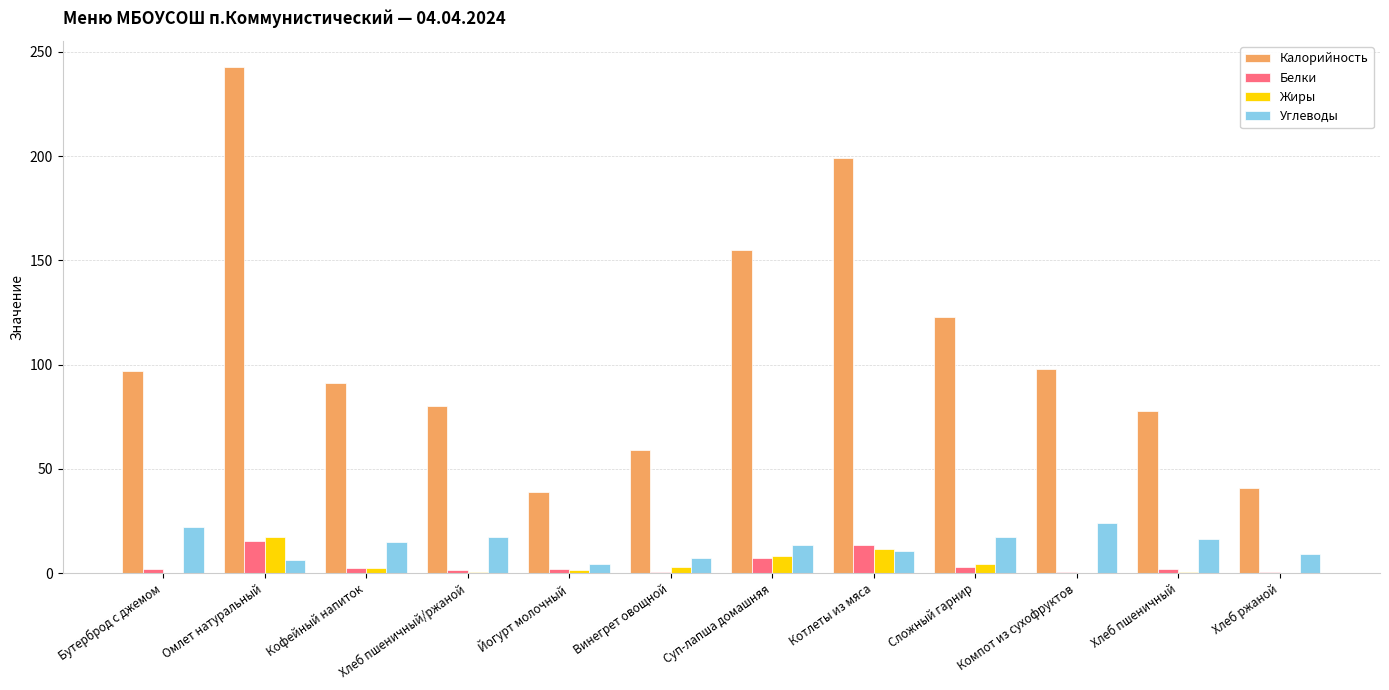

What is the sum of the Углеводы values at Хлеб пшеничный and Бутерброд с джемом?

38.3